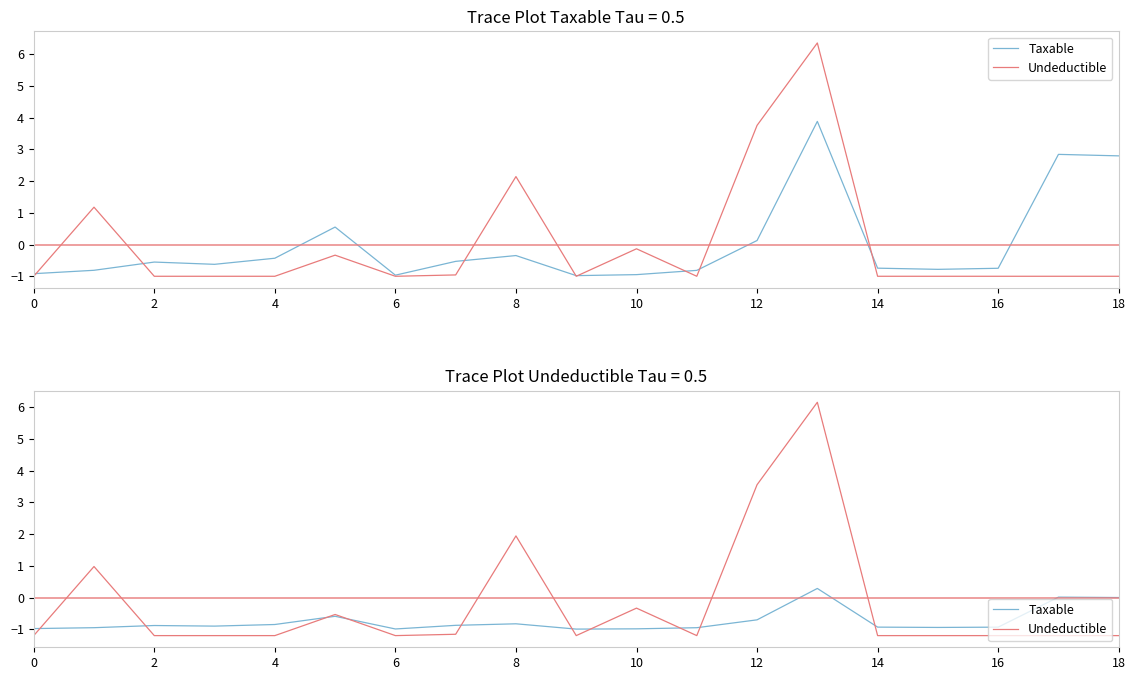

At which category is the sum across all series the highest?

13